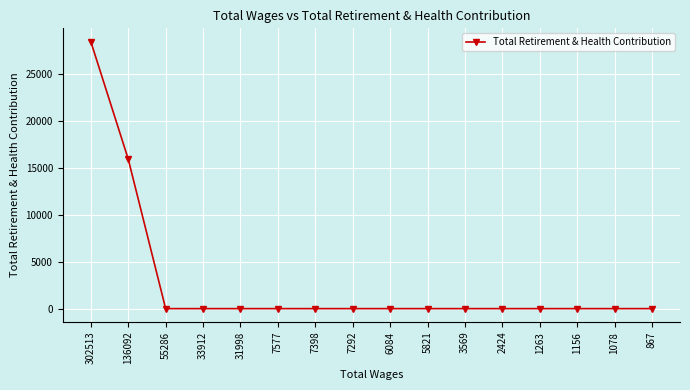

Count the number of categories in the chart.

16